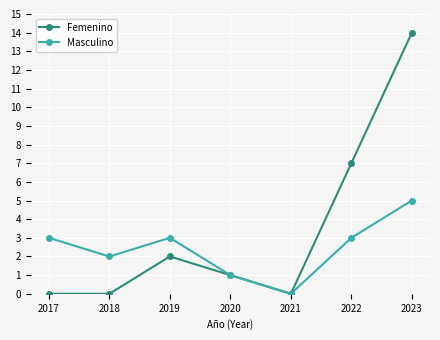

What is the greatest value displayed?

14